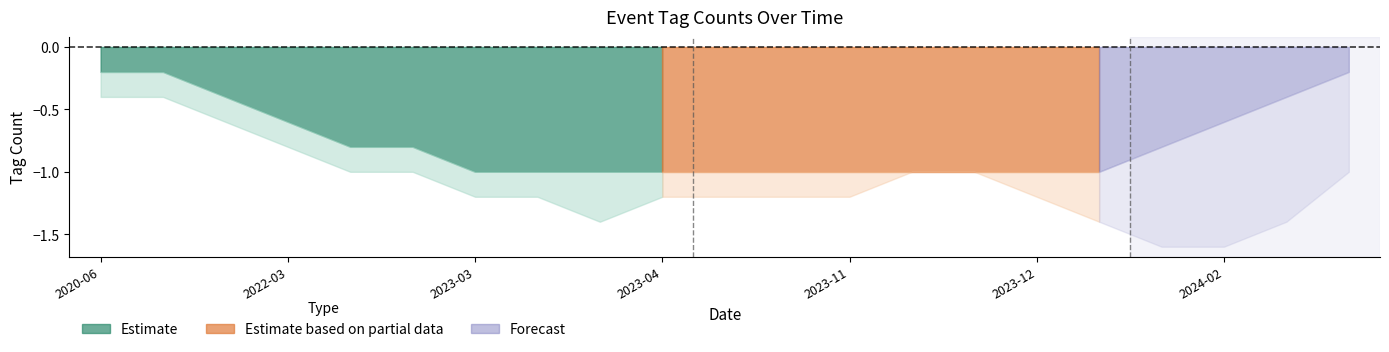

The HEALTH series shows -1 at 2022-12-15. True or false?

False